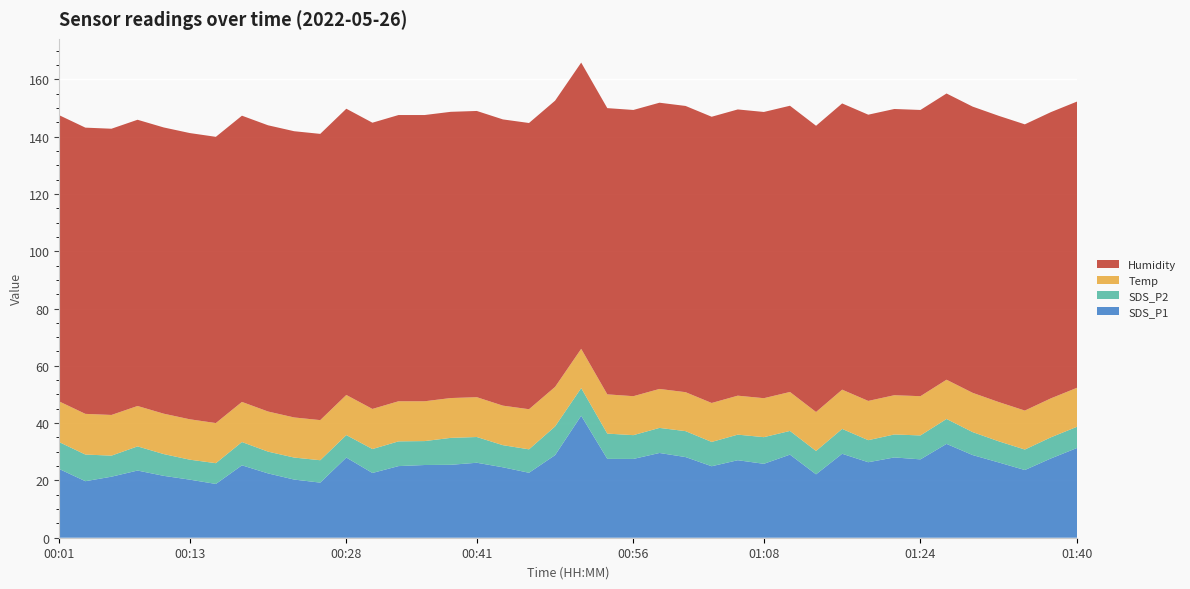

Reading right to left, list all the values displayed in this chart.

SDS_P1: 31.3	27.7	23.6	26.3	28.9	32.8	27.4	28.0	26.4	29.3	22.1	29.0	25.8	27.1	24.9	28.1	29.6	27.5	27.5	42.6	28.8	22.7	24.6	26.2	25.4	25.4	25.0	22.6	28.0	19.2	20.3	22.4	25.3	18.8	20.3	21.6	23.4	21.3	19.7	24.0
SDS_P2: 7.4	7.4	7.2	7.4	8.0	8.7	8.3	8.0	7.7	8.7	8.2	8.3	9.3	8.9	8.5	9.1	8.8	8.3	8.8	9.7	10.0	8.2	7.7	9.0	9.4	8.3	8.6	8.3	7.8	7.8	7.7	7.6	8.1	7.2	7.0	7.6	8.4	7.3	9.3	9.4
Temp: 13.6	13.6	13.6	13.7	13.7	13.7	13.7	13.7	13.7	13.7	13.6	13.6	13.6	13.6	13.6	13.6	13.6	13.6	13.7	13.7	13.8	14.0	13.8	13.9	13.9	13.9	14.0	14.0	14.0	14.0	14.0	14.0	14.0	14.0	14.1	14.1	14.1	14.2	14.2	14.2
Humidity: 99.9	99.9	99.9	99.9	99.9	99.9	99.9	99.9	99.9	99.9	99.9	99.9	99.9	99.9	99.9	99.9	99.9	99.9	99.9	99.9	99.9	99.9	99.9	99.9	99.9	99.9	99.9	99.9	99.9	99.9	99.9	99.9	99.9	99.9	99.9	99.9	99.9	99.9	99.9	99.9